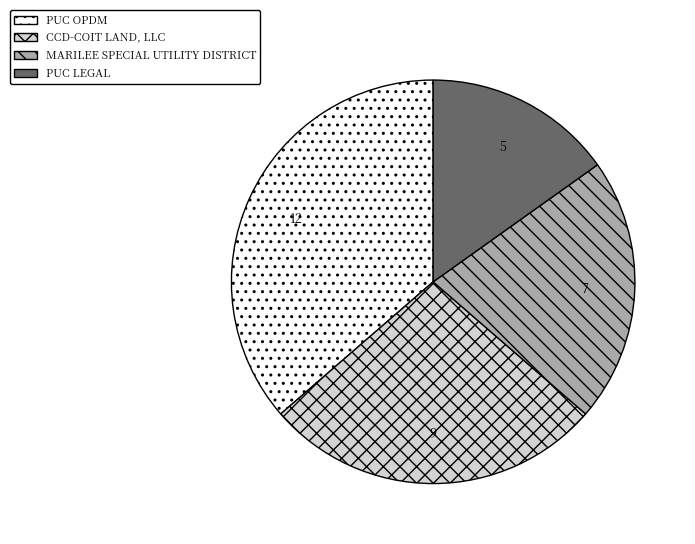

True or false: MARILEE SPECIAL UTILITY DISTRICT accounts for 15% of the total.

False